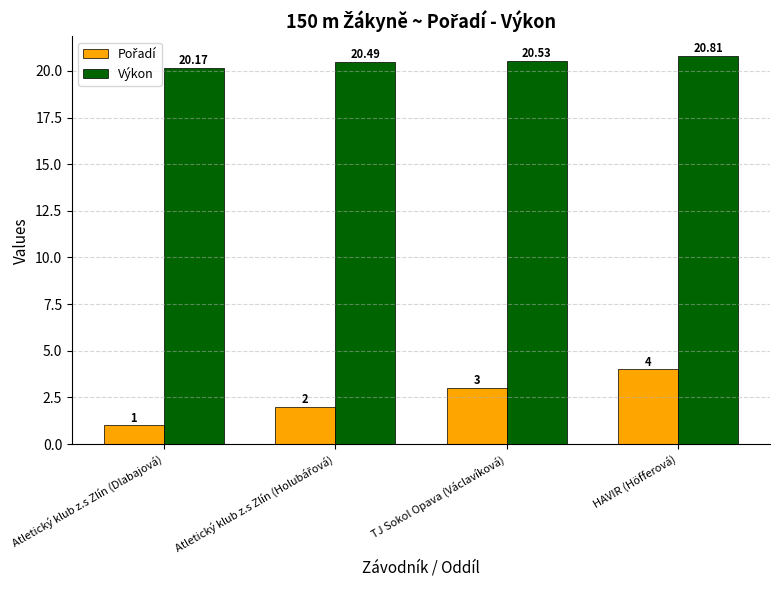

Which label corresponds to the smallest value in the chart?

Atletický klub z.s Zlín (Dlabajová)